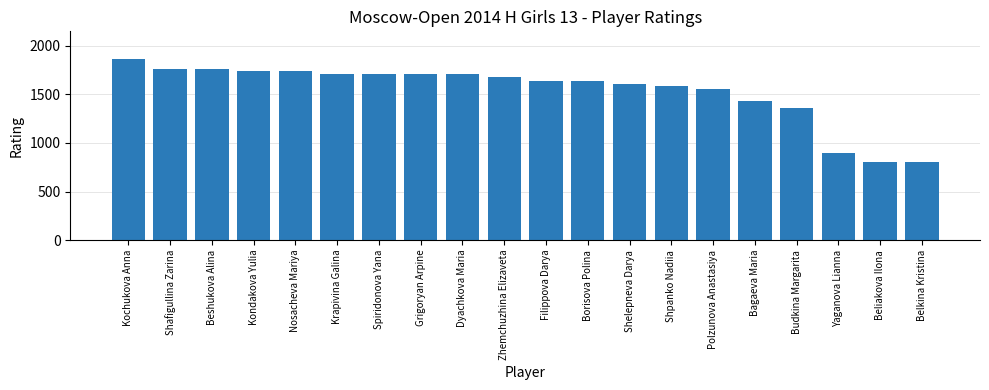

What is the approximate value at Nosacheva Mariya?

1738